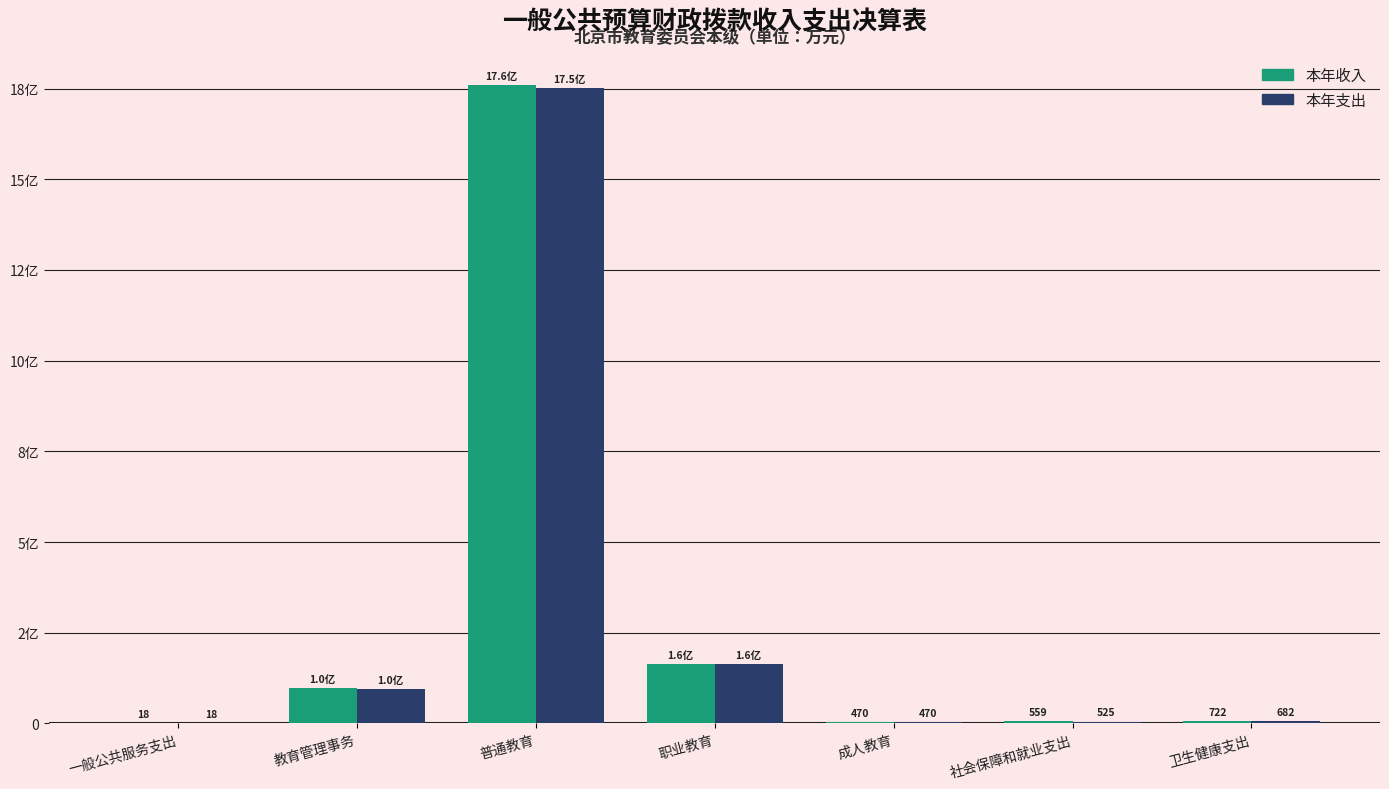

Is it true that 本年收入 equals 16421.1 at 职业教育?

True